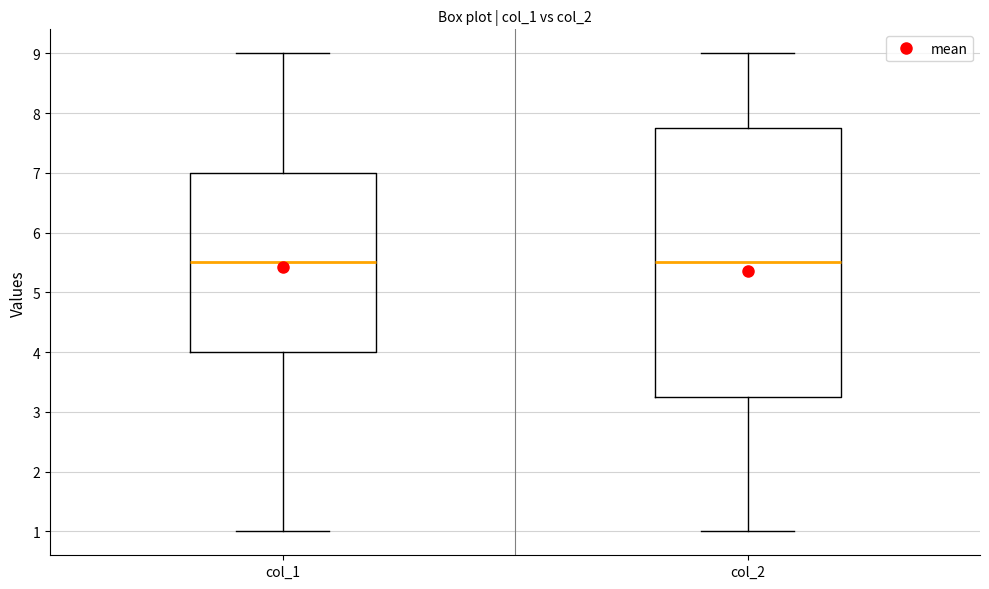

Which box is the tallest, from its lower edge to its upper edge?

col_2